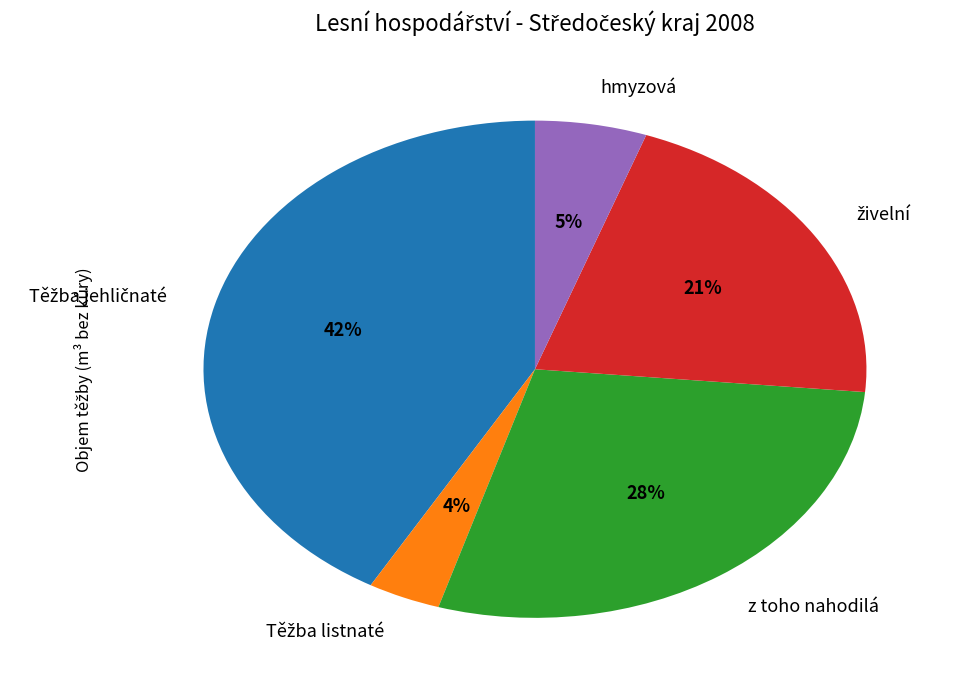

Is there a majority slice in this chart?

No